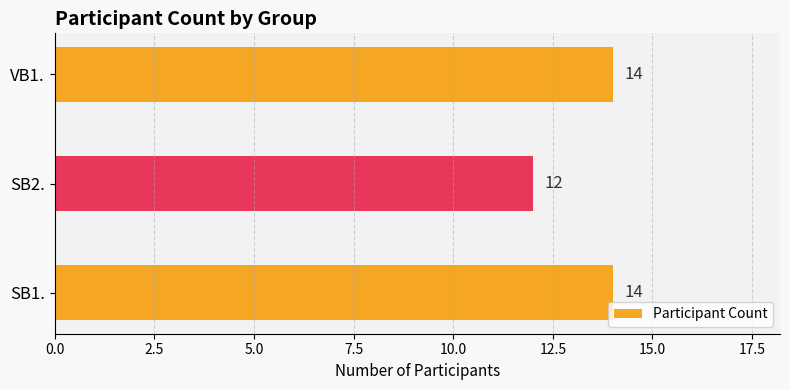

The value at SB2. is 12. True or false?

True